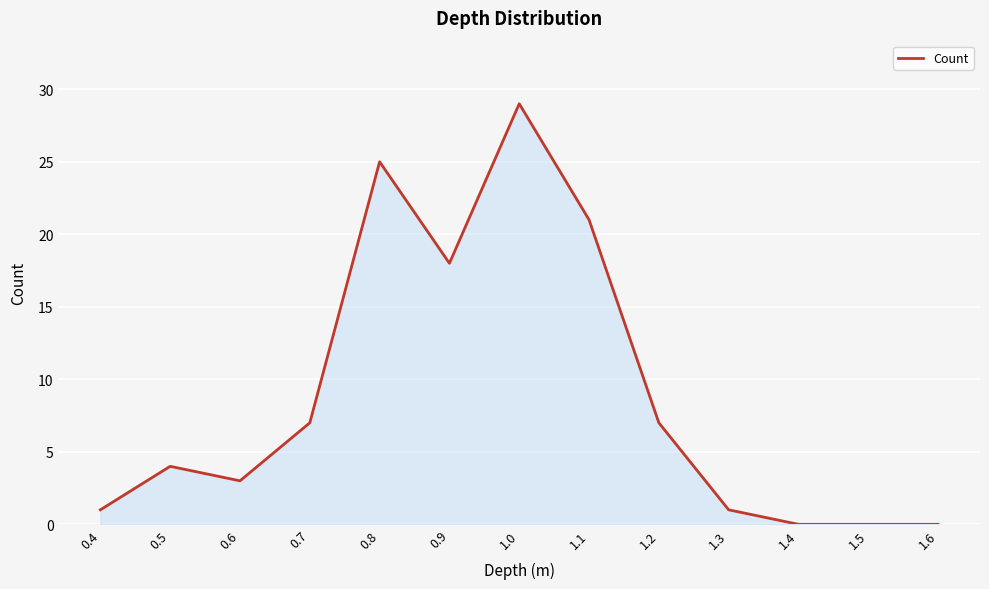

What is the difference between the maximum and minimum values?

29